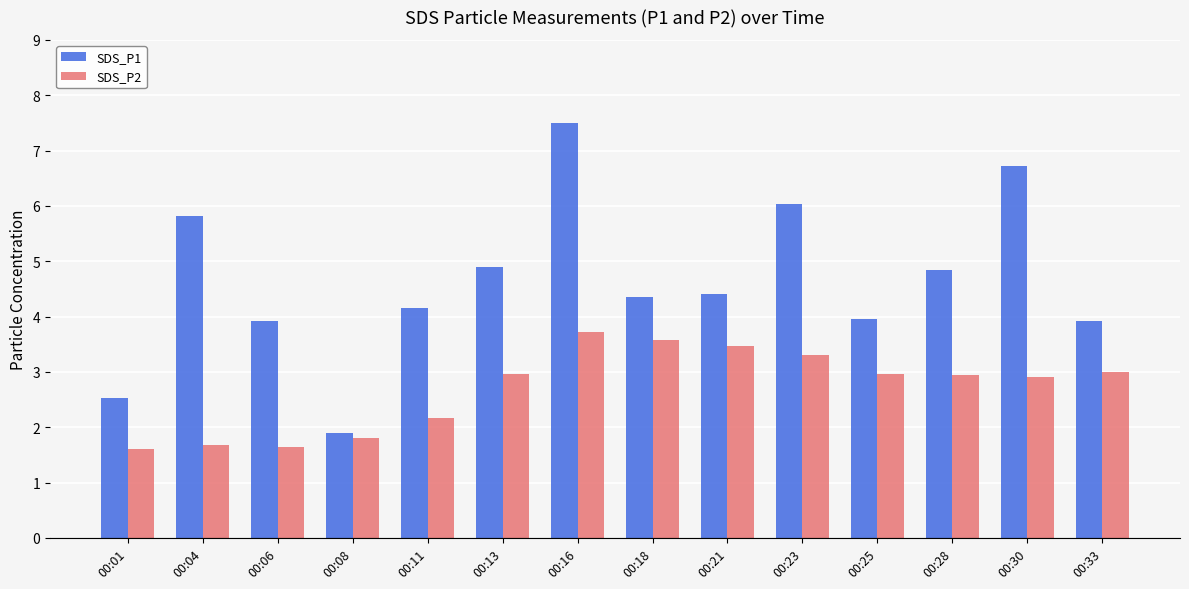

Between 00:06 and 00:13, which series saw the biggest shift?

SDS_P2